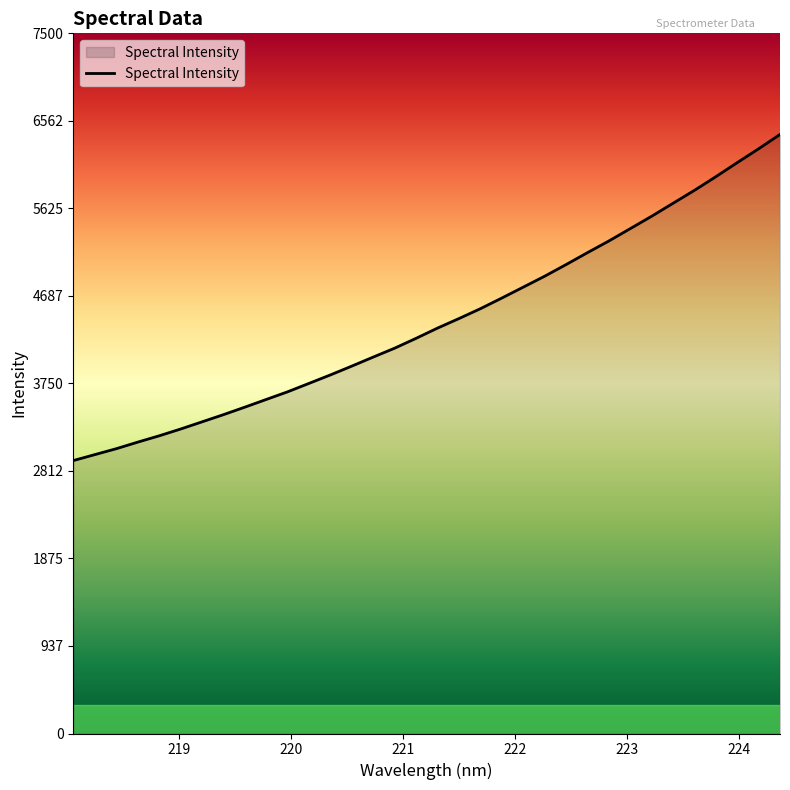

What is the average value?

4419.9